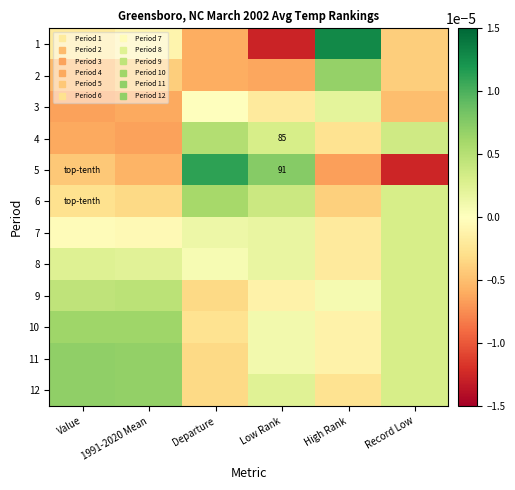

At how many categories does at least one series exceed 0?

6